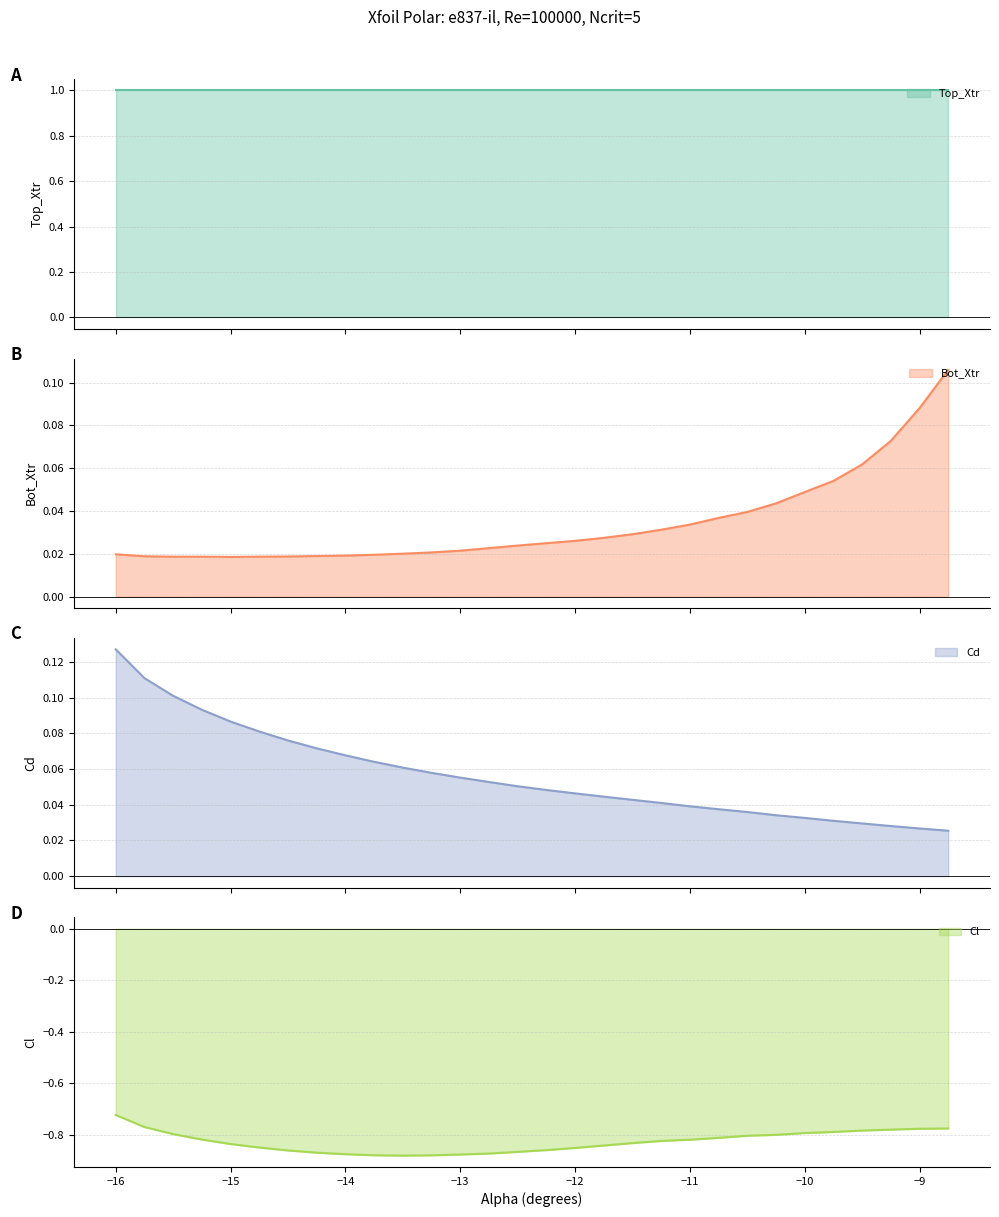

What is the label of the 21st point from the right?

-13.75